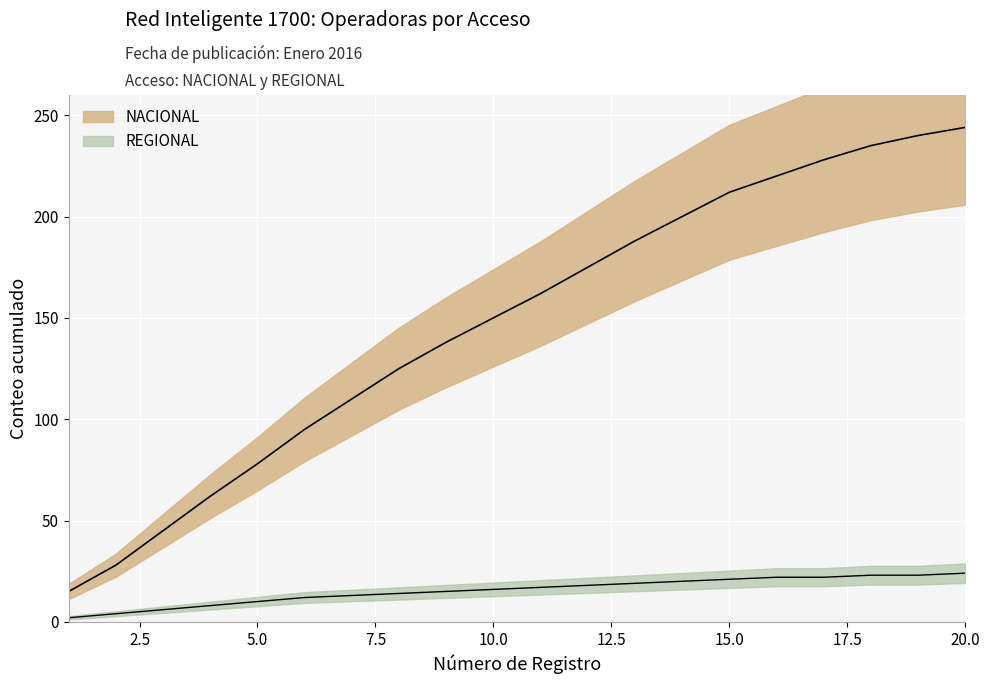

How many lines are shown in the chart?

2